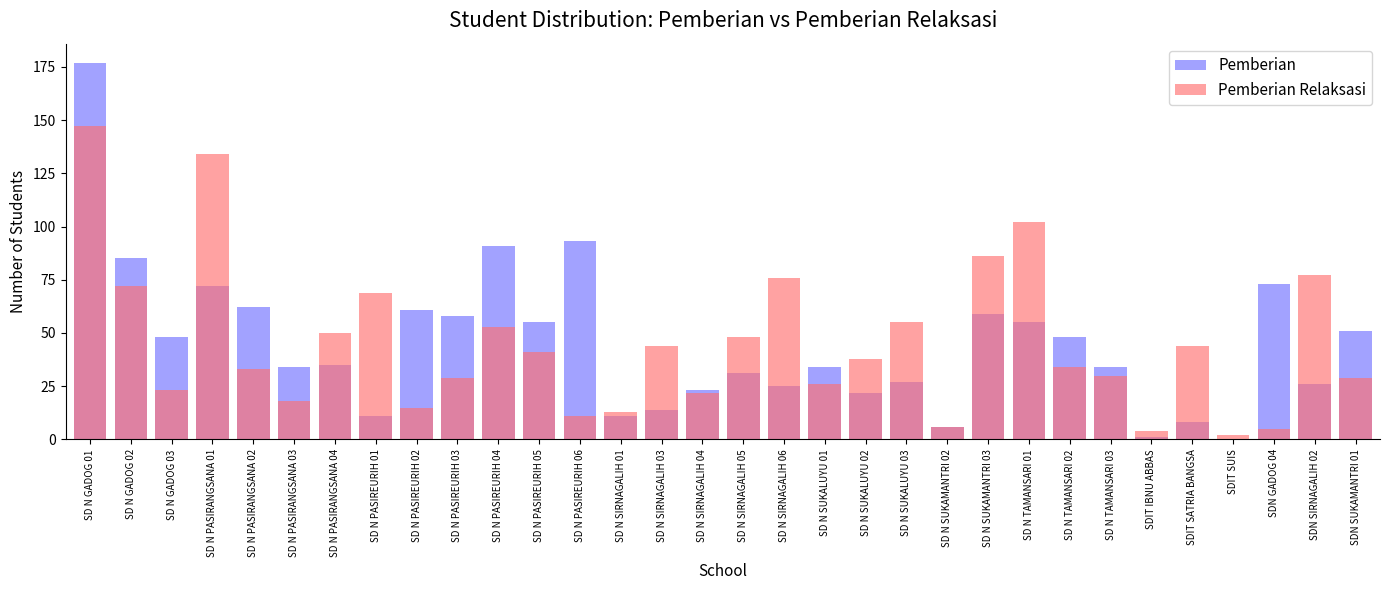

At how many categories does at least one series exceed 168?

1